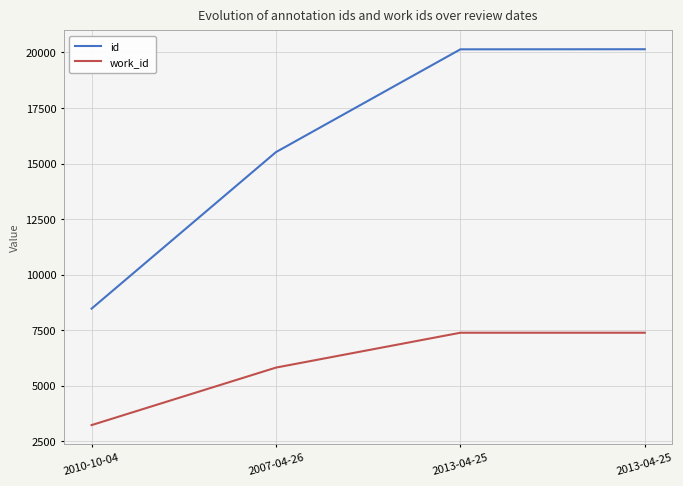

Between 2010-10-04 and 2013-04-25, which is larger?

2013-04-25